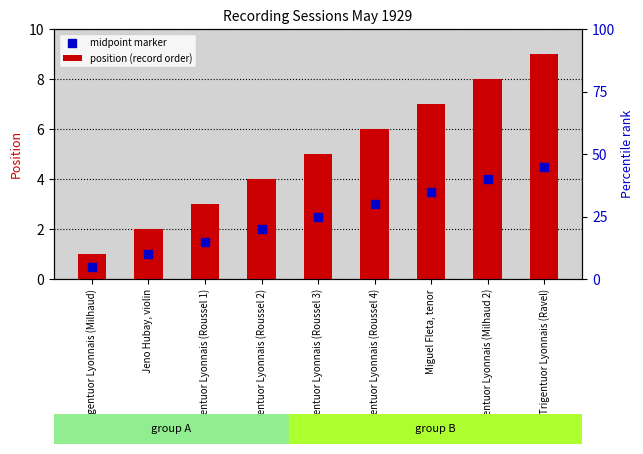

At how many categories does at least one series exceed 2?

7